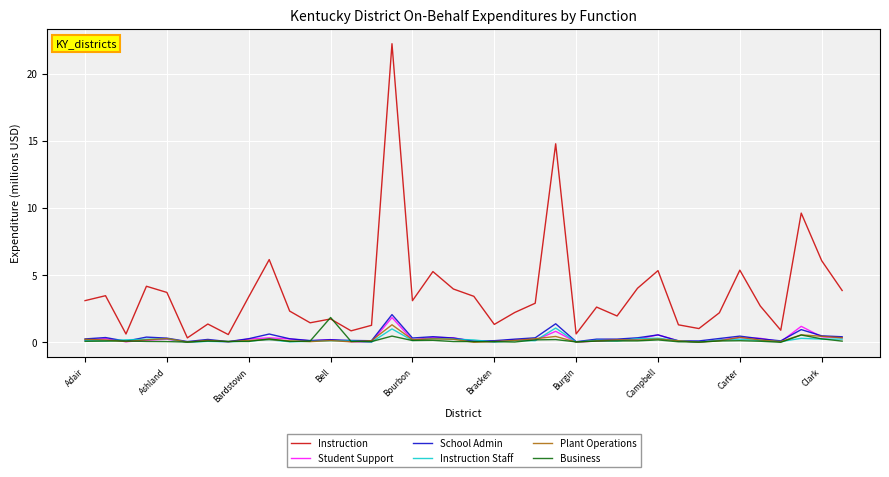

What is the sum of all Plant Operations values?

7.7